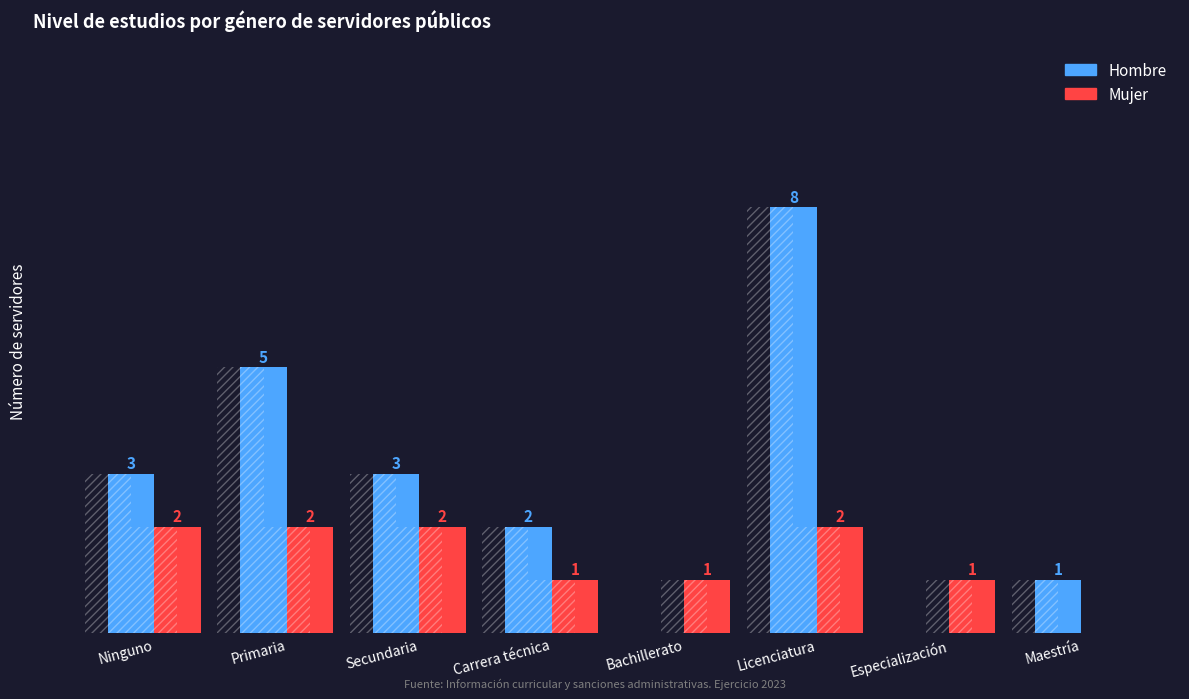

How many categories are shown in the chart?

8